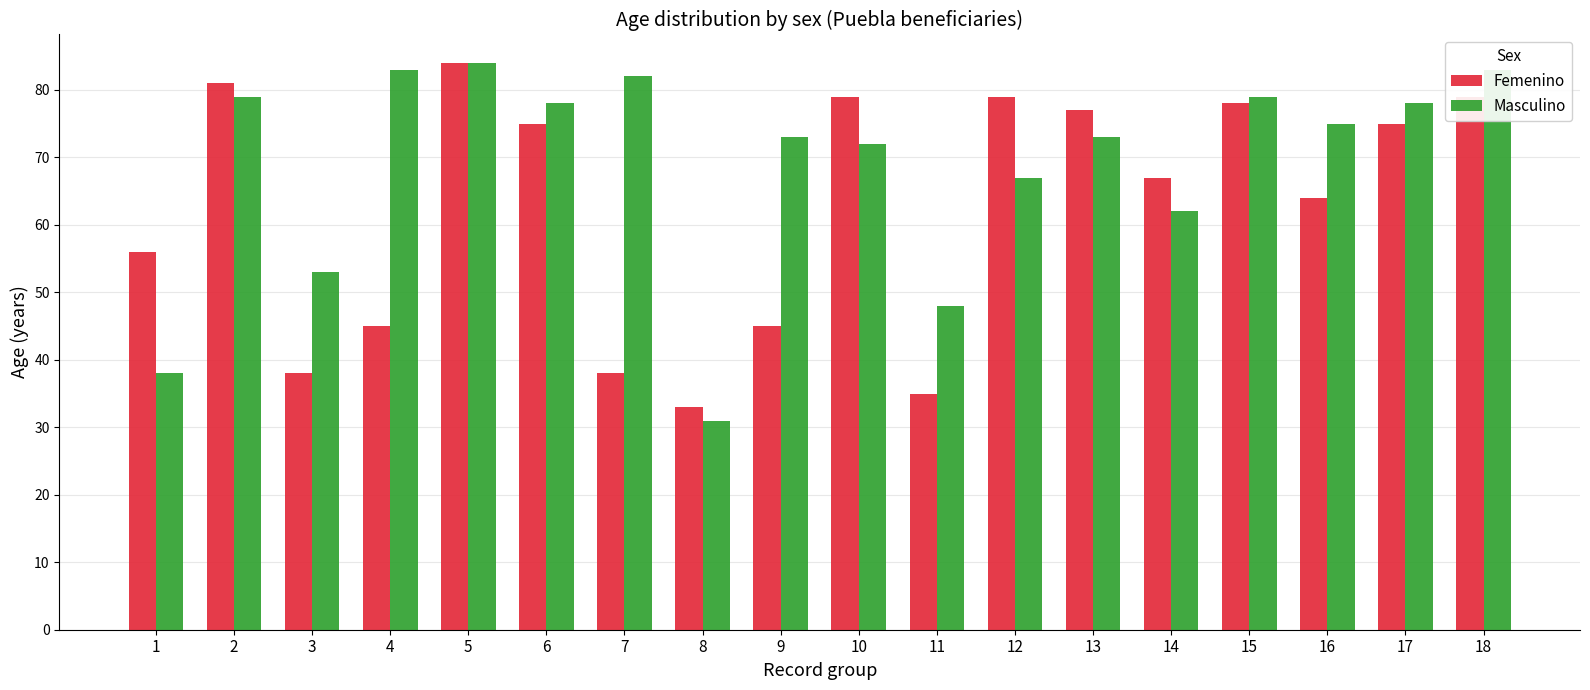

How many data points in Femenino are less than 75?

9